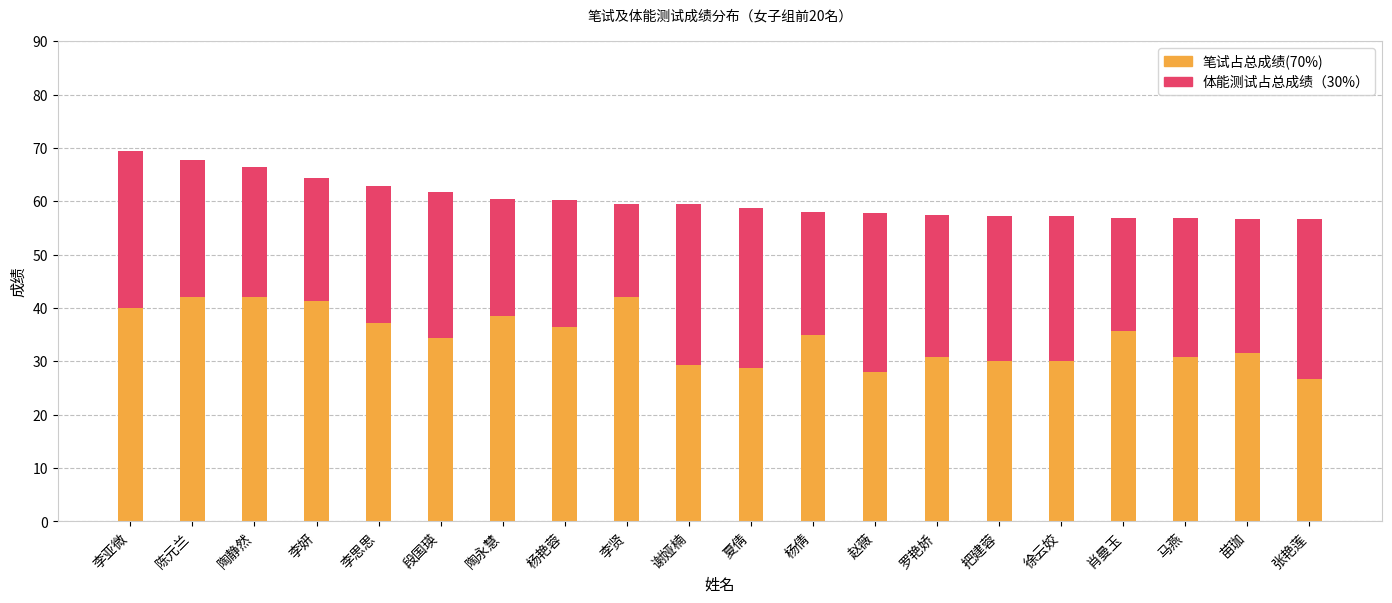

What value does the 笔试占总成绩(70%) series have at 李贤?

42.0